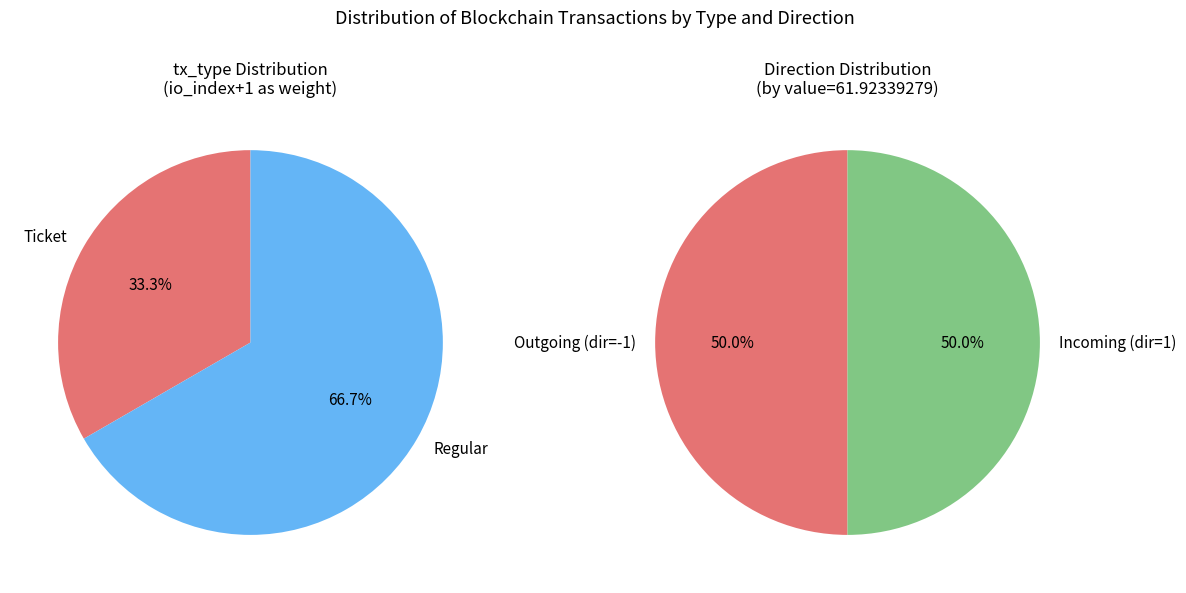

What portion of the pie excludes io_index=0?

100.0%